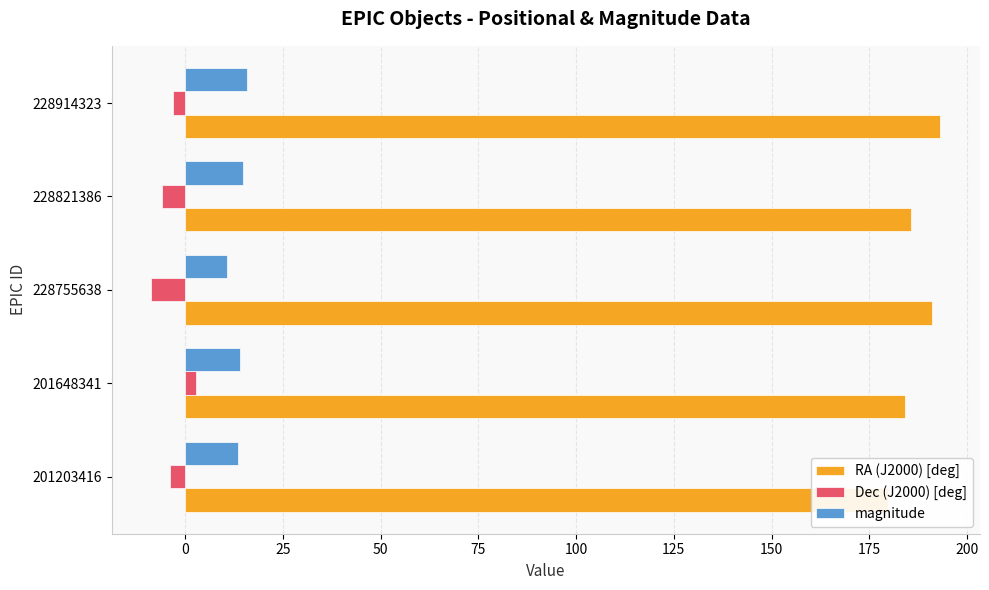

How many values in Dec (J2000) [deg] are below zero?

4